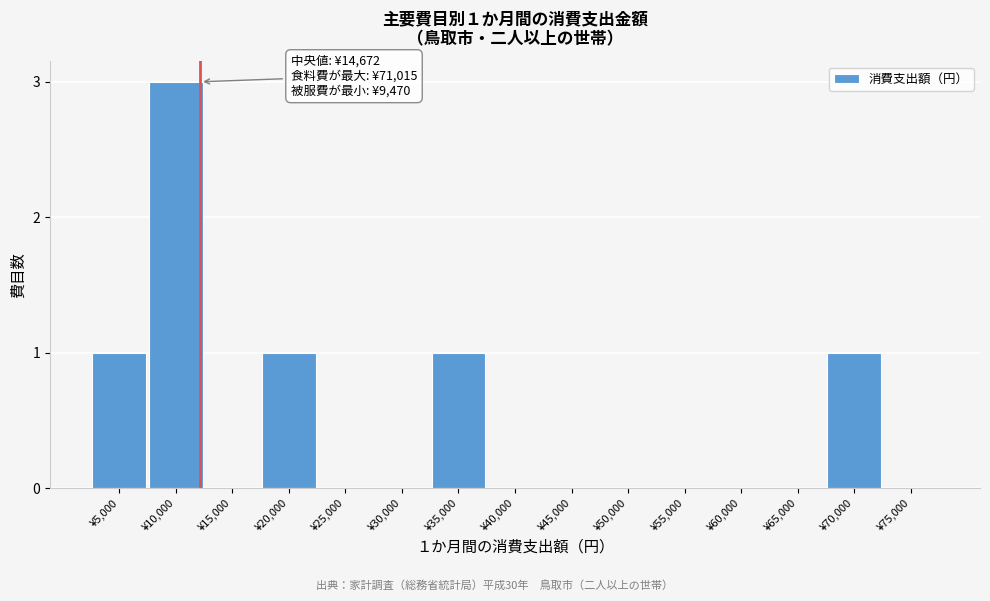

Reading left to right, transcribe all the data shown in this chart.

¥5,000=1	¥10,000=3	¥15,000=0	¥20,000=1	¥25,000=0	¥30,000=0	¥35,000=1	¥40,000=0	¥45,000=0	¥50,000=0	¥55,000=0	¥60,000=0	¥65,000=0	¥70,000=1	¥75,000=0